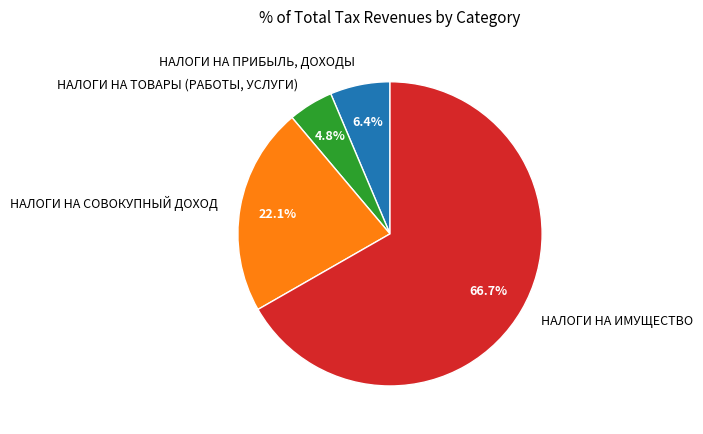

To the nearest percent, what is the difference between the НАЛОГИ НА ИМУЩЕСТВО and НАЛОГИ НА ТОВАРЫ (РАБОТЫ, УСЛУГИ) slice percentages?

62%